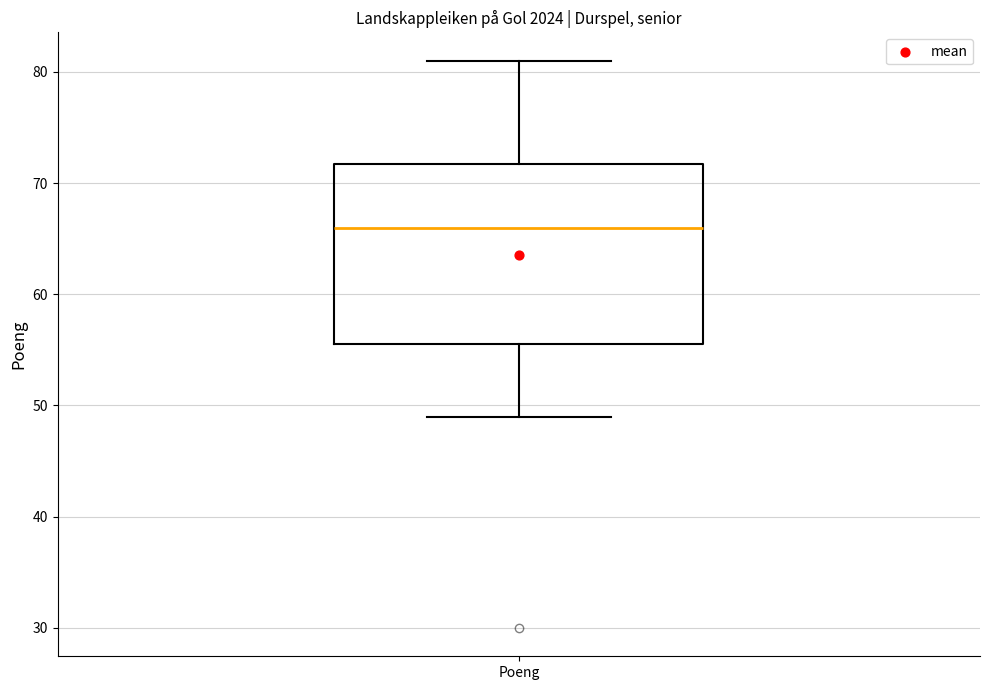

Transcribe this box plot: give where the median line is, the range the box spans, and where the two whiskers end, as read against the y-axis. The values are not printed on the chart, so give them approximately, as read against the axis.

median 66, box 56 to 72, whiskers 49 to 81